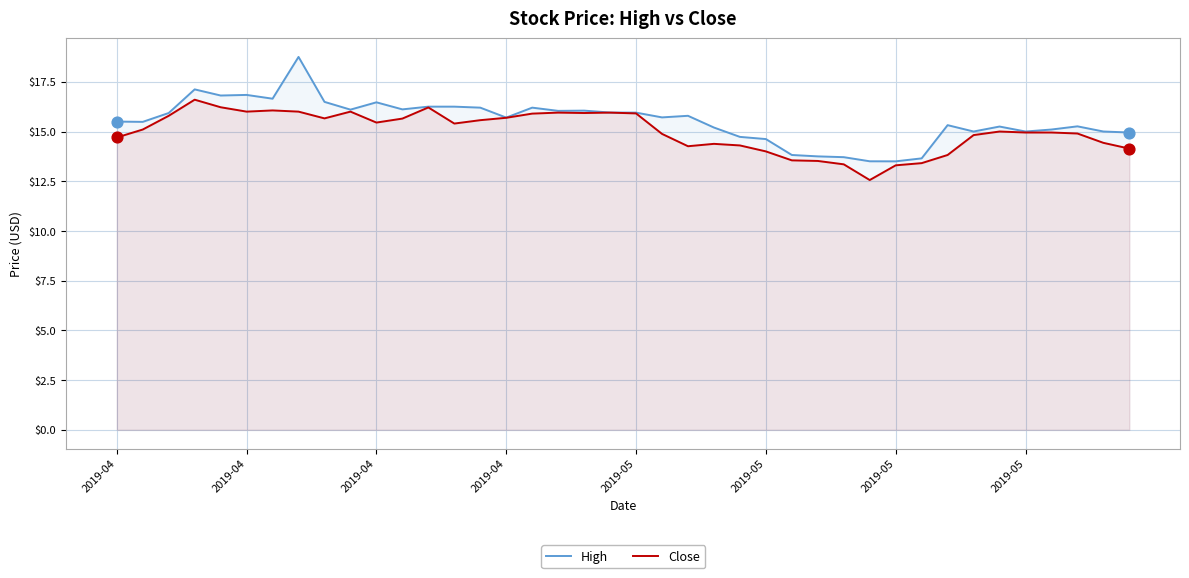

What is the total value across all series at 32?

29.1